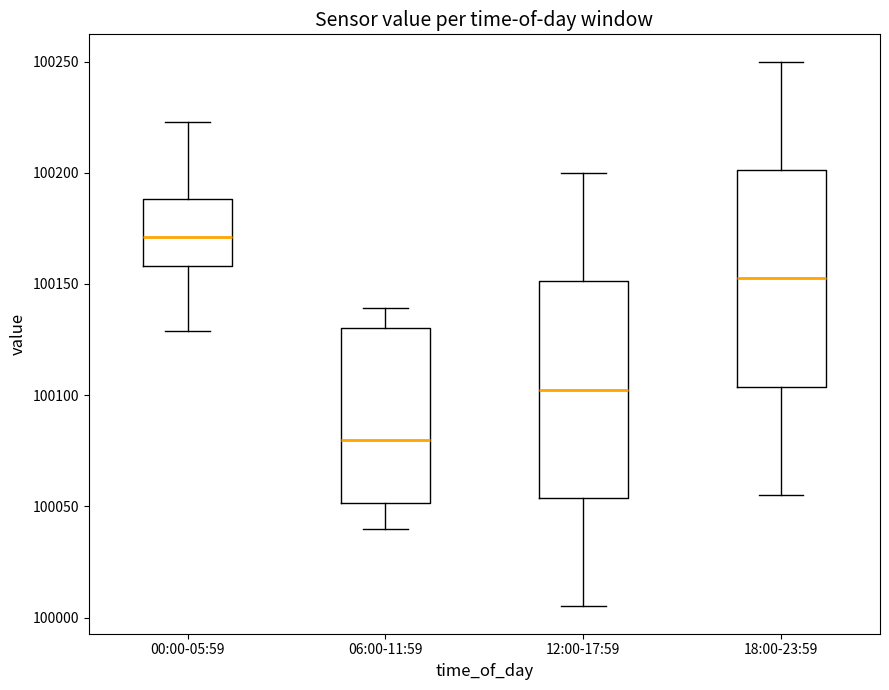

Where is the upper edge of the box for 00:00-05:59 on the y-axis? The values are not printed on the chart, so give them approximately, as read against the axis.

100190